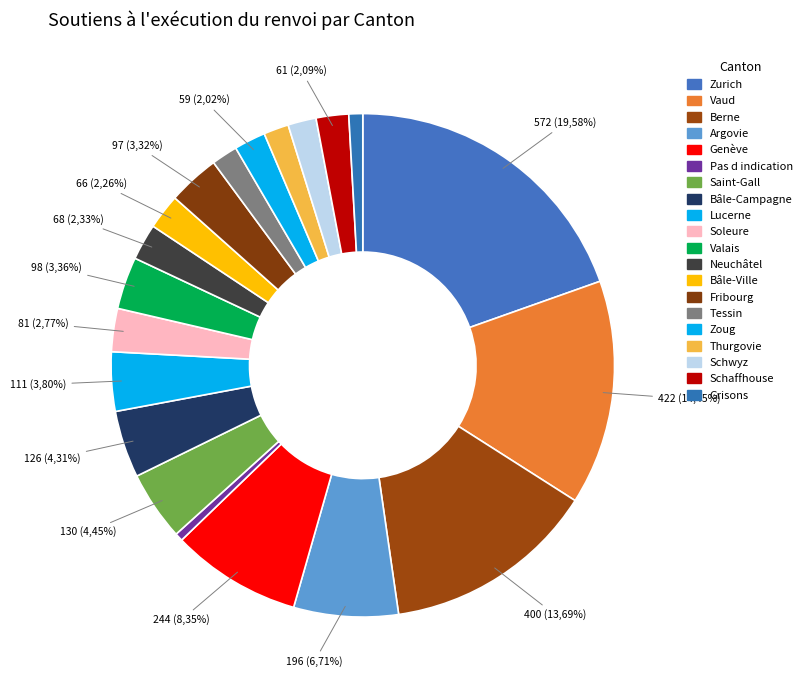

To the nearest percent, what is the average slice percentage?

5%